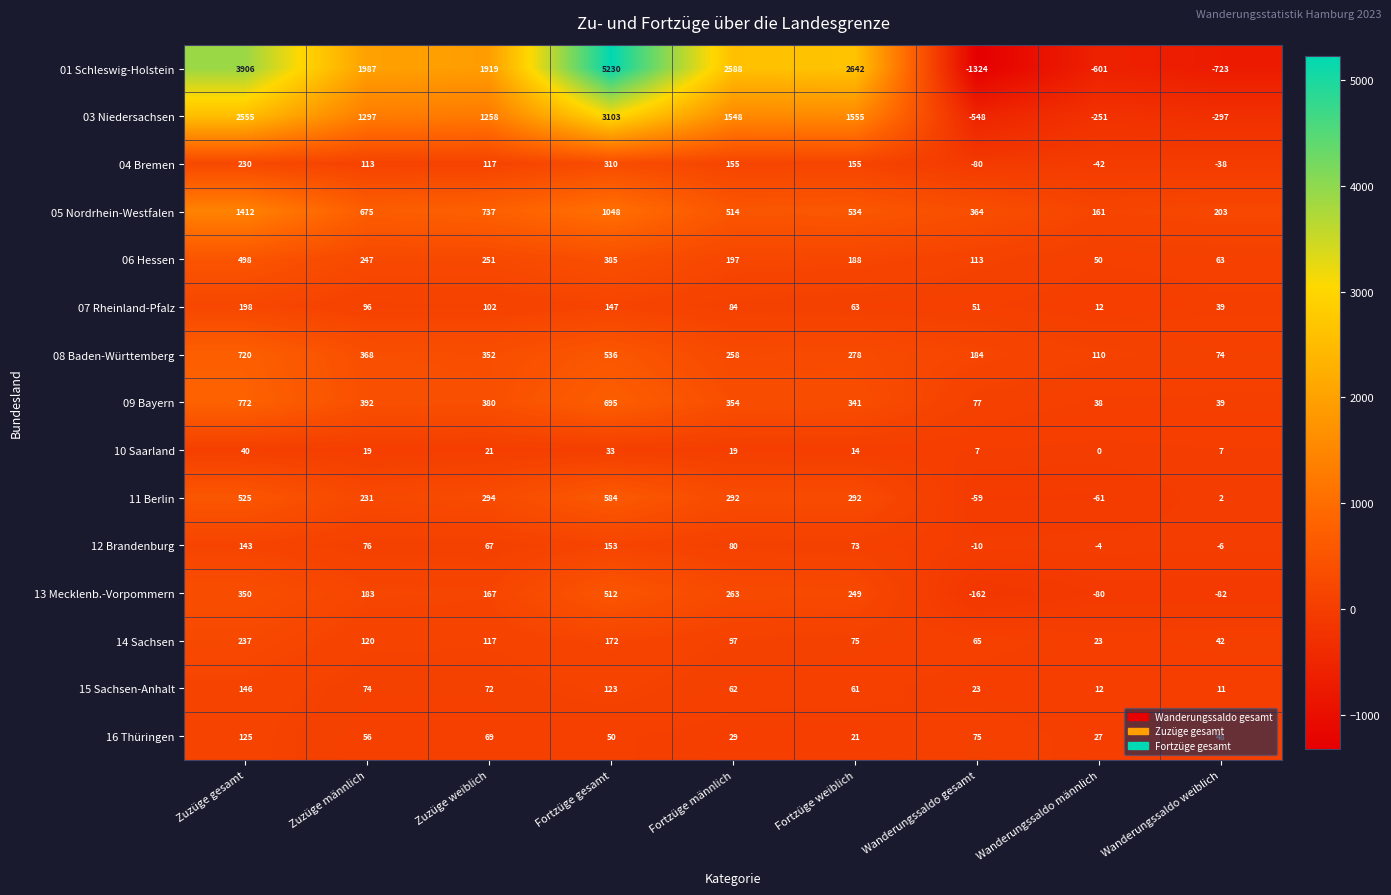

Which series has the largest total across all categories?

01 Schleswig-Holstein